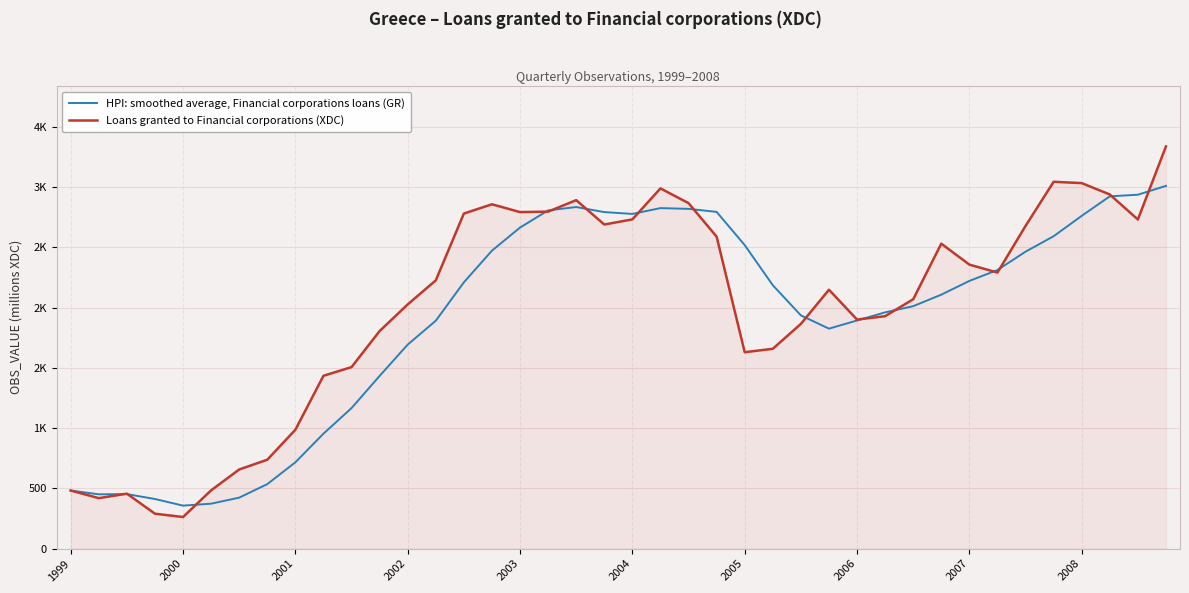

Does the chart display data point markers on the line(s)?

No